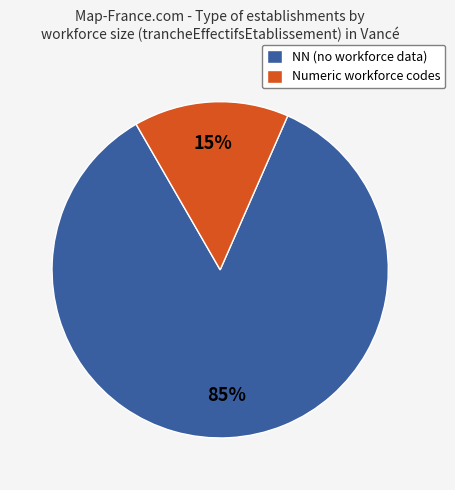

Between Numeric workforce codes and NN (no workforce data), which is larger?

NN (no workforce data)